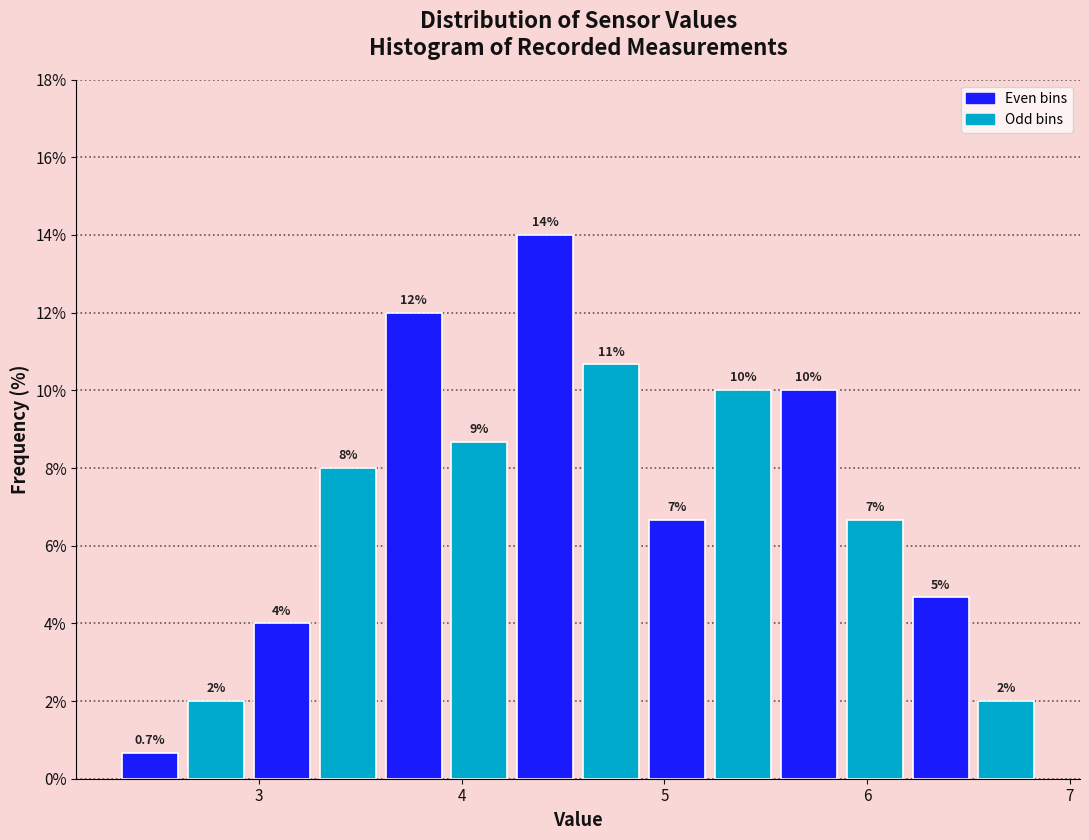

Read against the x-axis, roughly where is the centre of the tallest bar?

4.4